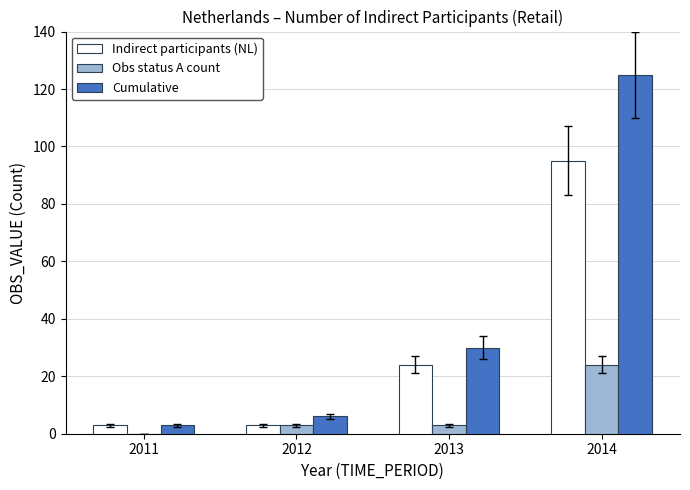

How many categories are shown in the chart?

4